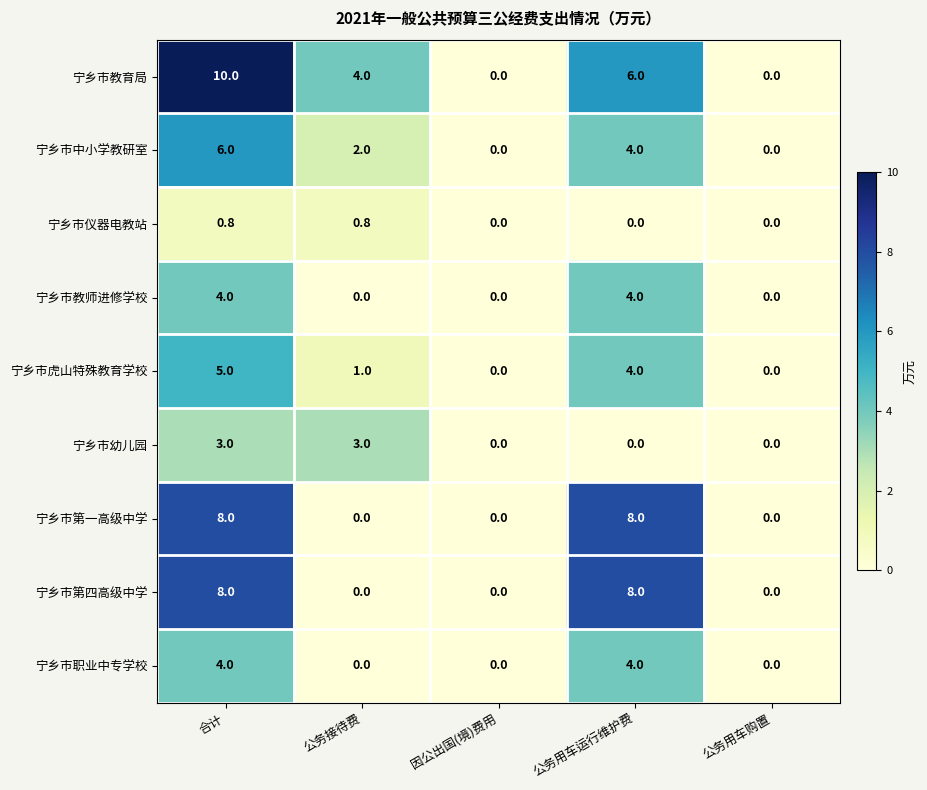

What is the difference between the highest and lowest values at 合计?

9.2